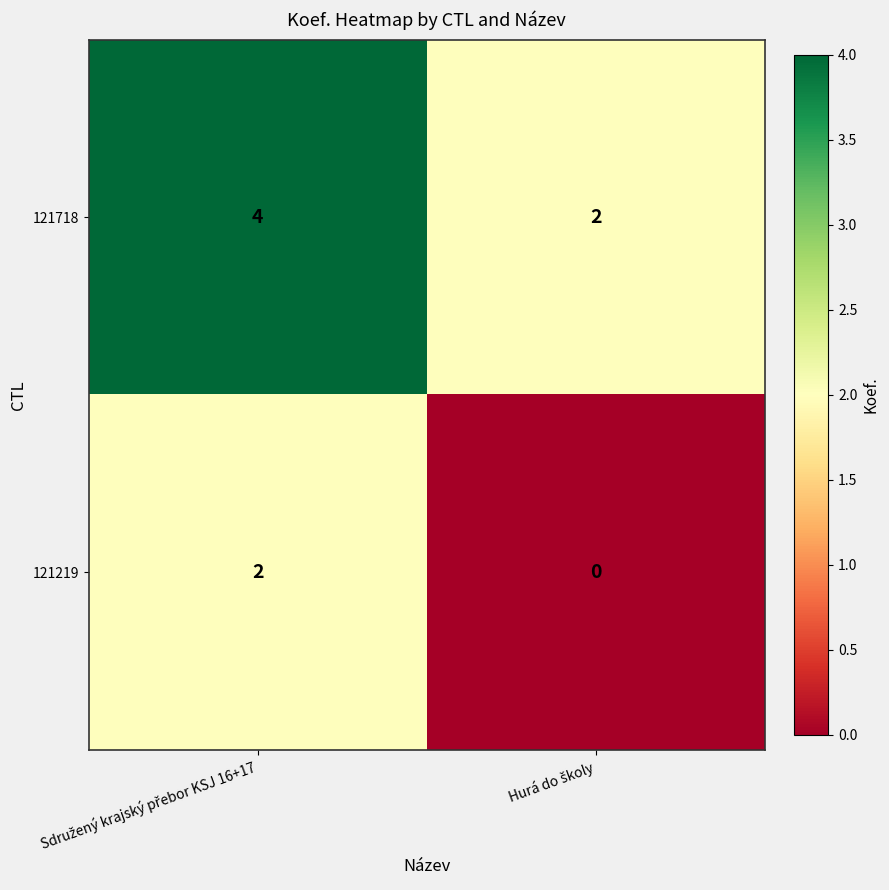

Count the number of data series in this chart.

2